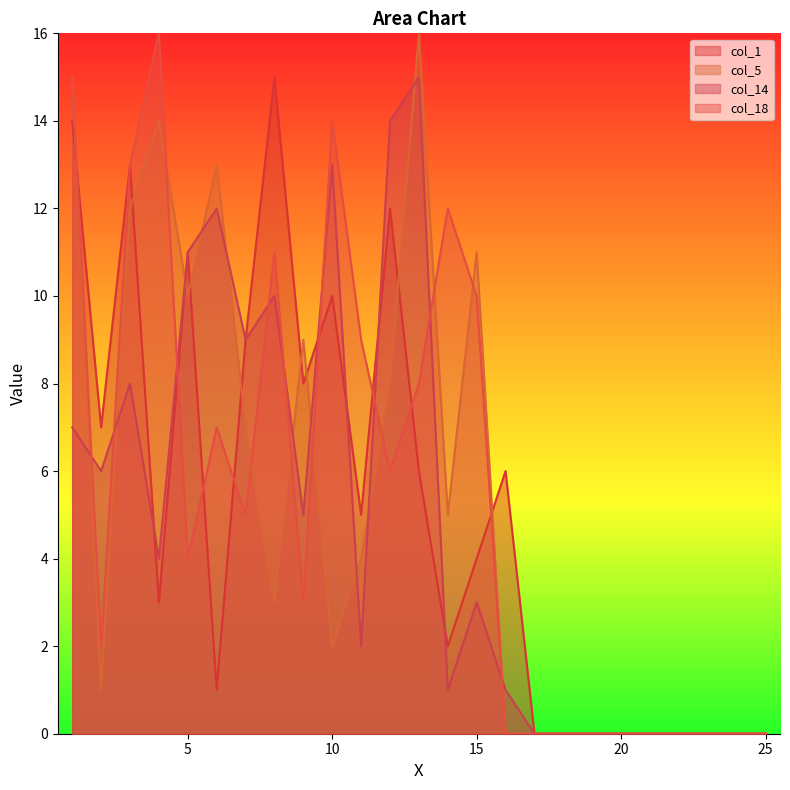

How many lines are shown in the chart?

4